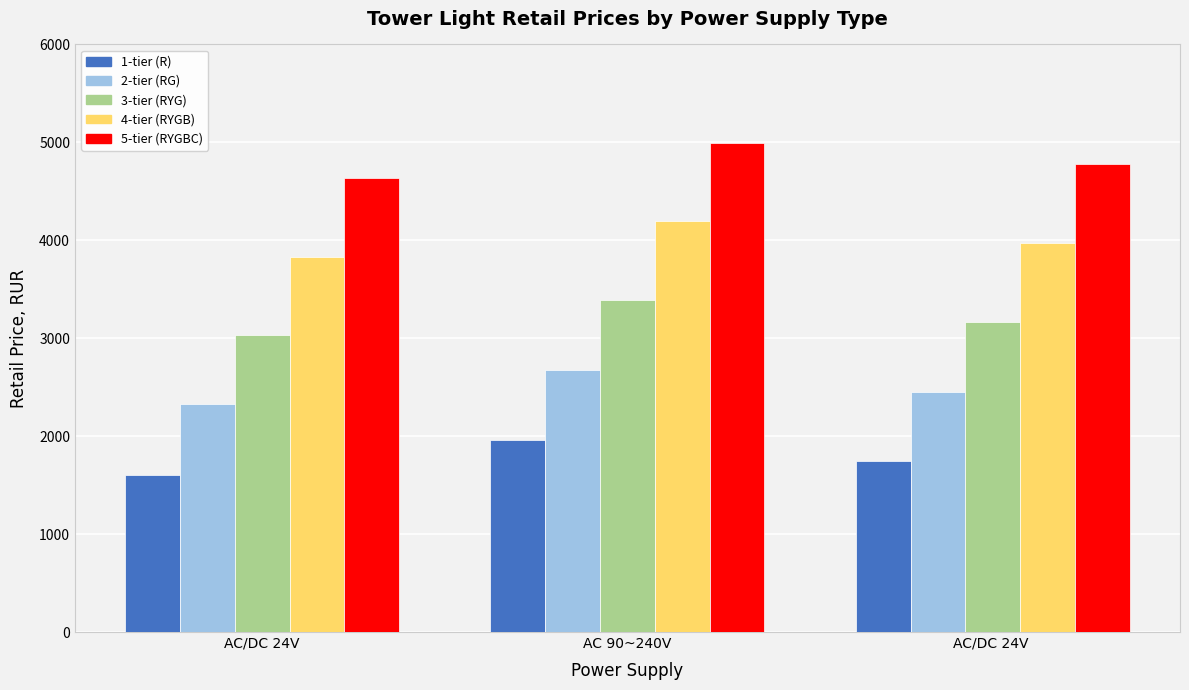

At which label does 5-tier (RYGBC) reach its peak?

AC 90~240V